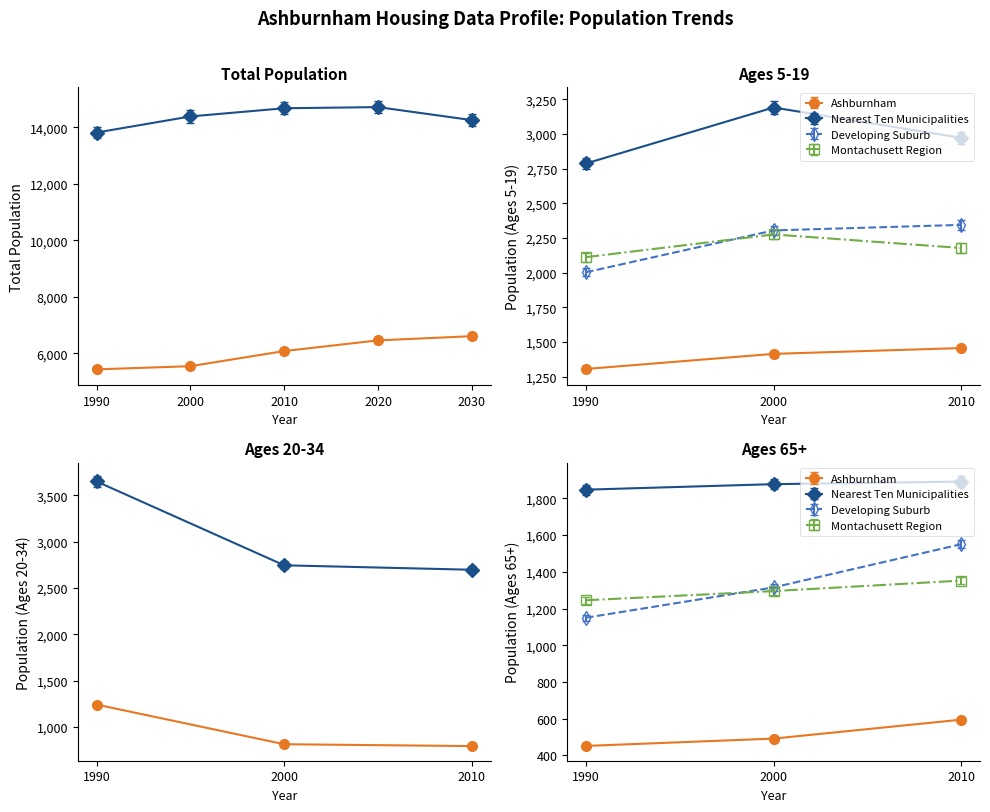

True or false: Ashburnham and Nearest Ten Municipalities intersect in this chart.

False